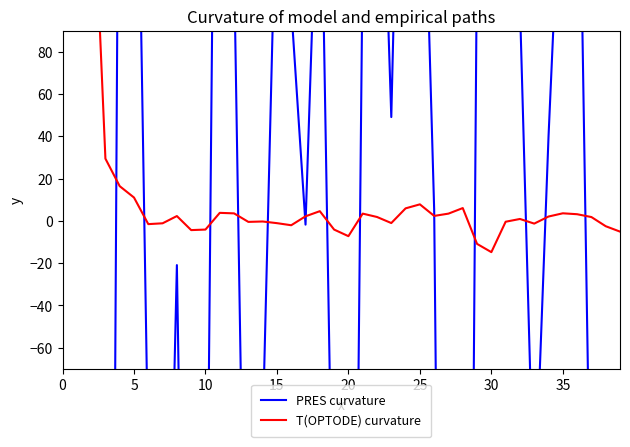

True or false: T(OPTODE) curvature has a value of 3.4 at 26.

False